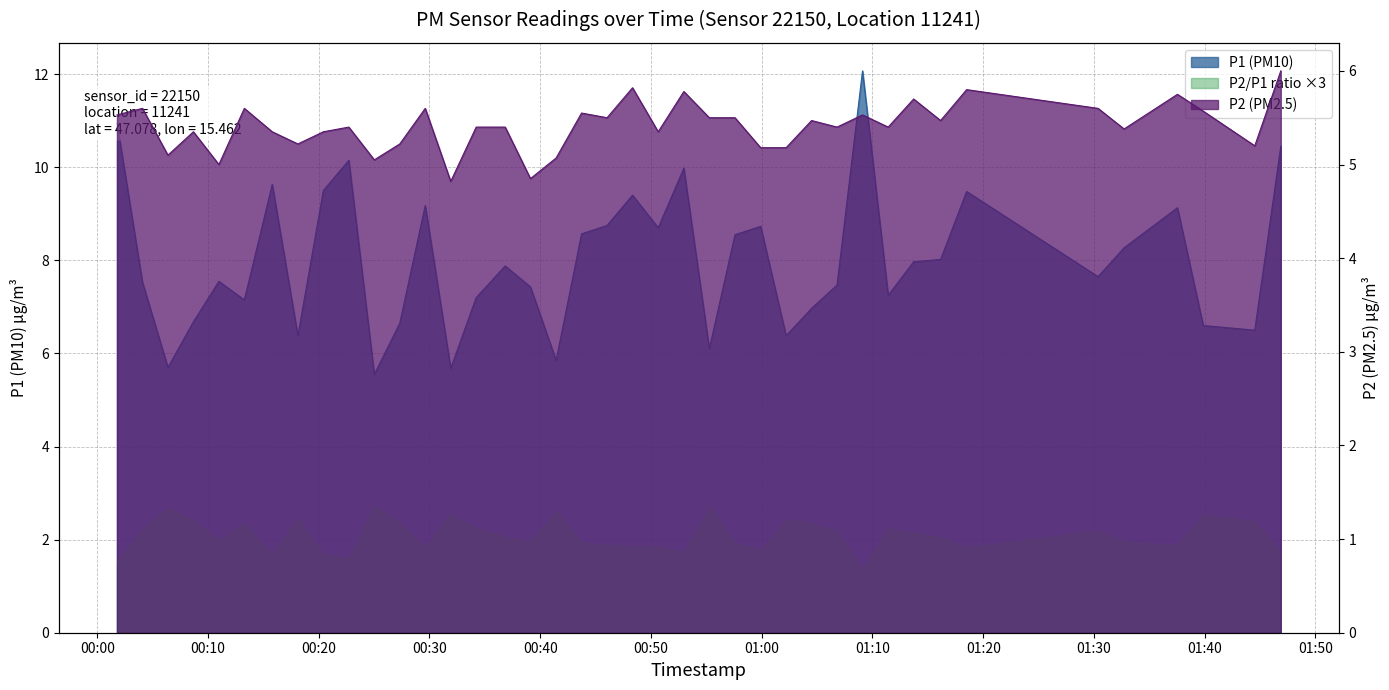

Reading left to right, extract all data points from this chart.

P1: 2022-07-29T00:01:47=10.9	2022-07-29T00:04:05=7.5	2022-07-29T00:06:23=5.7	2022-07-29T00:08:41=6.7	2022-07-29T00:10:59=7.5	2022-07-29T00:13:17=7.2	2022-07-29T00:15:48=9.6	2022-07-29T00:18:07=6.4	2022-07-29T00:20:25=9.5	2022-07-29T00:22:43=10.2	2022-07-29T00:25:01=5.5	2022-07-29T00:27:19=6.7	2022-07-29T00:29:37=9.2	2022-07-29T00:31:55=5.7	2022-07-29T00:34:13=7.2	2022-07-29T00:36:50=7.9	2022-07-29T00:39:07=7.4	2022-07-29T00:41:26=5.8	2022-07-29T00:43:44=8.6	2022-07-29T00:46:02=8.8	2022-07-29T00:48:20=9.4	2022-07-29T00:50:39=8.7	2022-07-29T00:52:58=10.0	2022-07-29T00:55:16=6.1	2022-07-29T00:57:35=8.6	2022-07-29T00:59:54=8.7	2022-07-29T01:02:12=6.4	2022-07-29T01:04:30=7.0	2022-07-29T01:06:48=7.5	2022-07-29T01:09:06=12.1	2022-07-29T01:11:25=7.2	2022-07-29T01:13:43=8.0	2022-07-29T01:16:09=8.0	2022-07-29T01:18:30=9.5	2022-07-29T01:30:22=7.7	2022-07-29T01:32:43=8.3	2022-07-29T01:37:32=9.1	2022-07-29T01:39:52=6.6	2022-07-29T01:44:31=6.5	2022-07-29T01:46:52=10.4
P2: 2022-07-29T00:01:47=5.5	2022-07-29T00:04:05=5.6	2022-07-29T00:06:23=5.1	2022-07-29T00:08:41=5.3	2022-07-29T00:10:59=5.0	2022-07-29T00:13:17=5.6	2022-07-29T00:15:48=5.3	2022-07-29T00:18:07=5.2	2022-07-29T00:20:25=5.3	2022-07-29T00:22:43=5.4	2022-07-29T00:25:01=5.0	2022-07-29T00:27:19=5.2	2022-07-29T00:29:37=5.6	2022-07-29T00:31:55=4.8	2022-07-29T00:34:13=5.4	2022-07-29T00:36:50=5.4	2022-07-29T00:39:07=4.8	2022-07-29T00:41:26=5.1	2022-07-29T00:43:44=5.5	2022-07-29T00:46:02=5.5	2022-07-29T00:48:20=5.8	2022-07-29T00:50:39=5.3	2022-07-29T00:52:58=5.8	2022-07-29T00:55:16=5.5	2022-07-29T00:57:35=5.5	2022-07-29T00:59:54=5.2	2022-07-29T01:02:12=5.2	2022-07-29T01:04:30=5.5	2022-07-29T01:06:48=5.4	2022-07-29T01:09:06=5.5	2022-07-29T01:11:25=5.4	2022-07-29T01:13:43=5.7	2022-07-29T01:16:09=5.5	2022-07-29T01:18:30=5.8	2022-07-29T01:30:22=5.6	2022-07-29T01:32:43=5.4	2022-07-29T01:37:32=5.8	2022-07-29T01:39:52=5.6	2022-07-29T01:44:31=5.2	2022-07-29T01:46:52=6.0